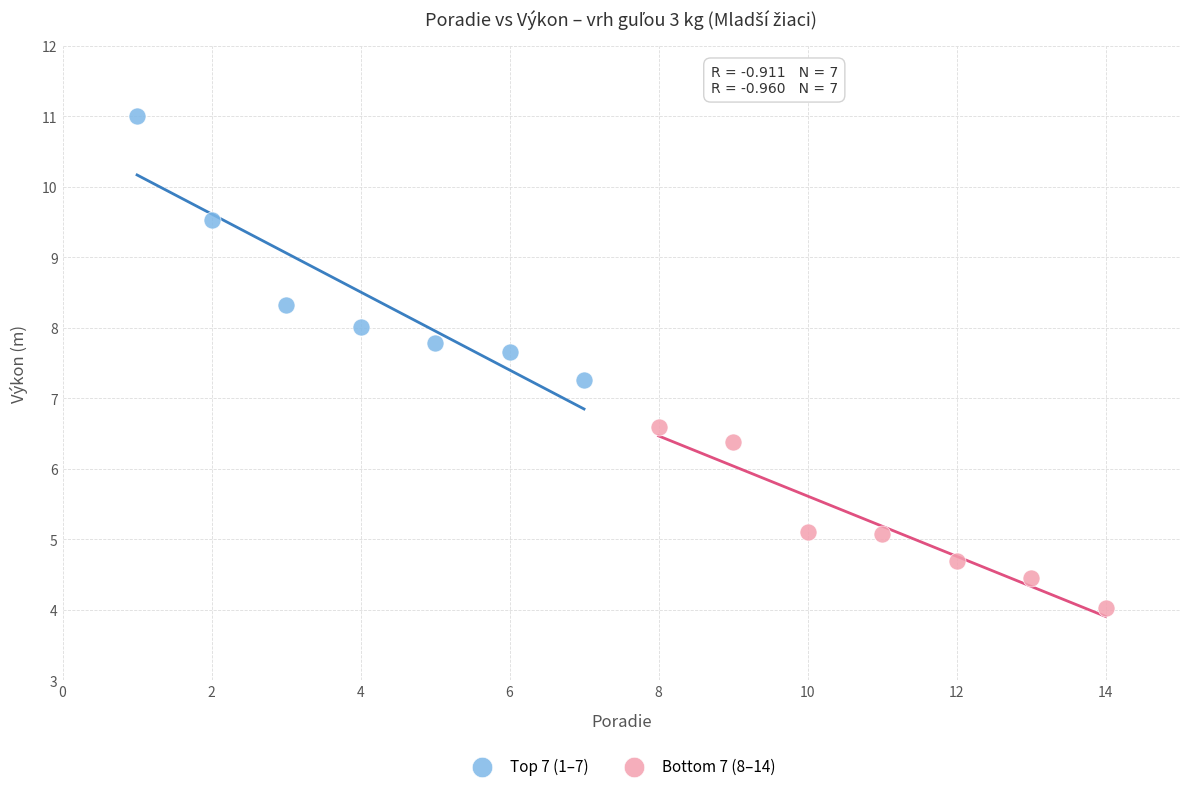

What are all the series names shown in the legend?

Top 7 (1–7), Bottom 7 (8–14)